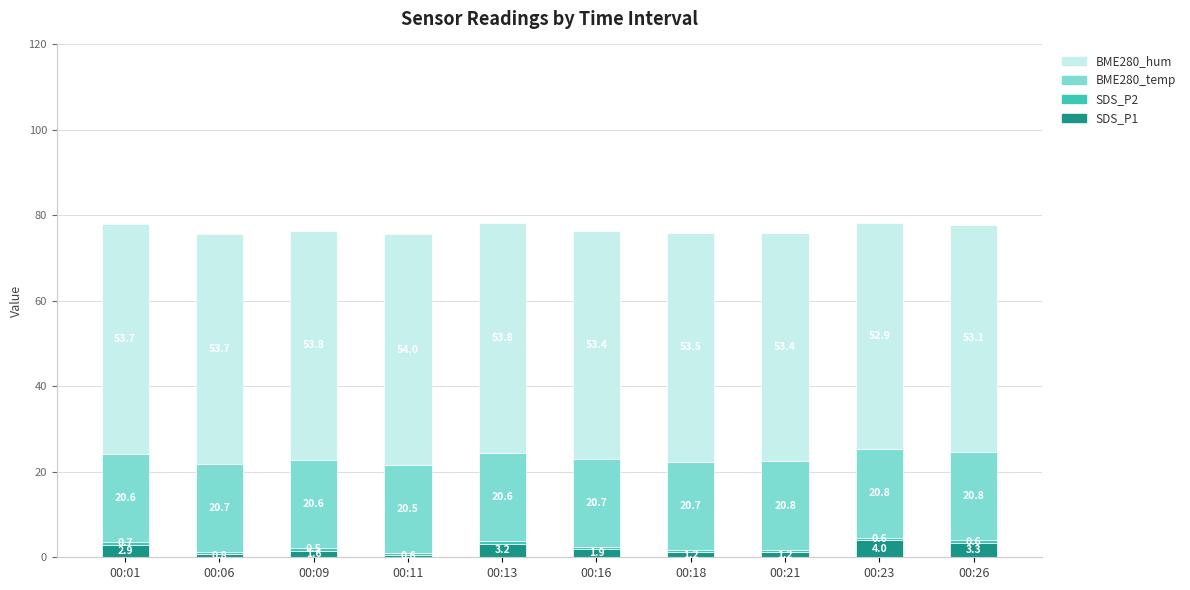

How many series are shown in this chart?

4